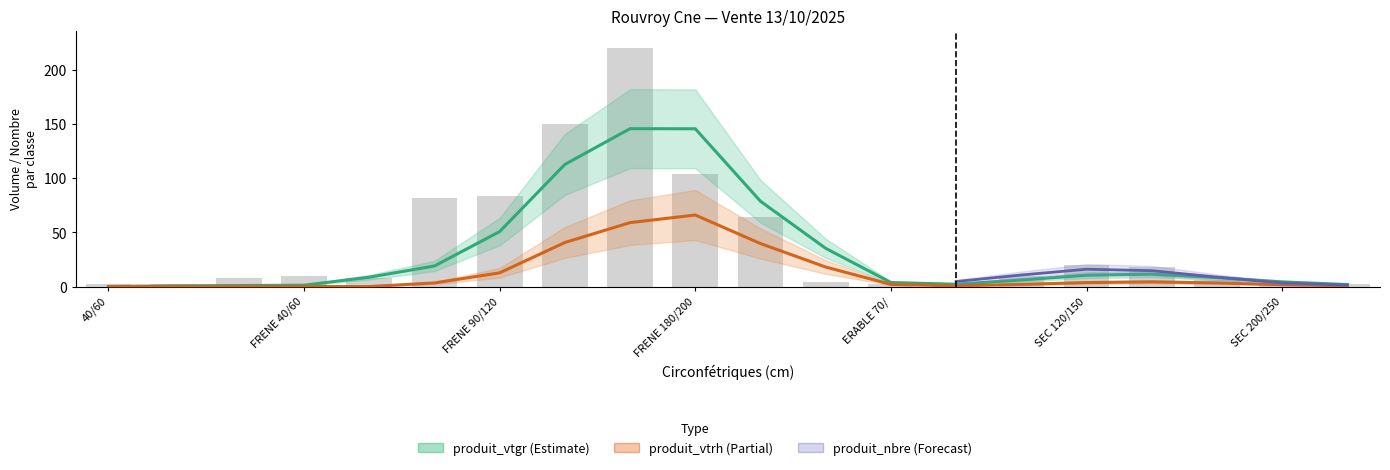

How many series are shown in this chart?

3